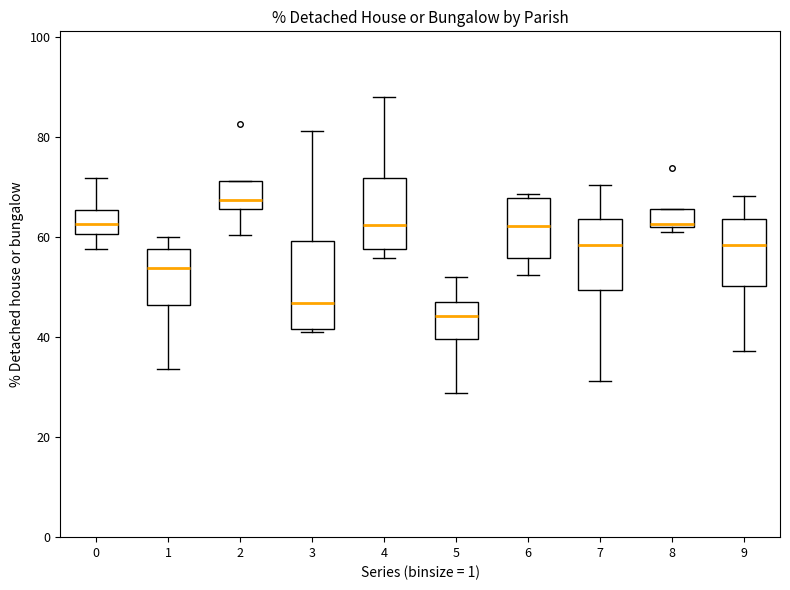

Where does the lower whisker of the box at x = 7 end on the y-axis? The values are not printed on the chart, so give them approximately, as read against the axis.

32